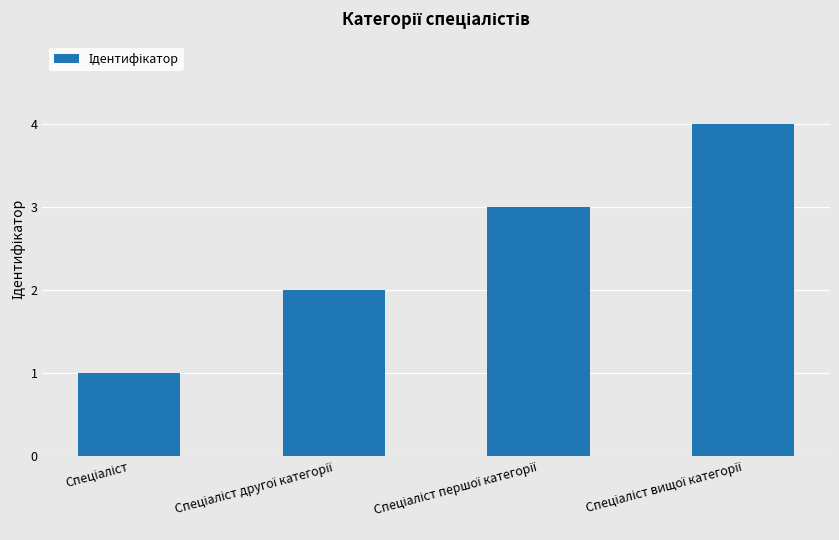

What is the sum of all values?

10